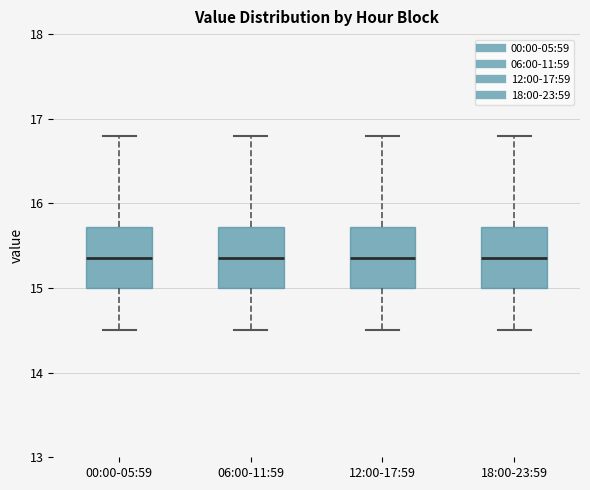

Where does the upper whisker of the box for 18:00-23:59 end on the y-axis? The values are not printed on the chart, so give them approximately, as read against the axis.

16.8